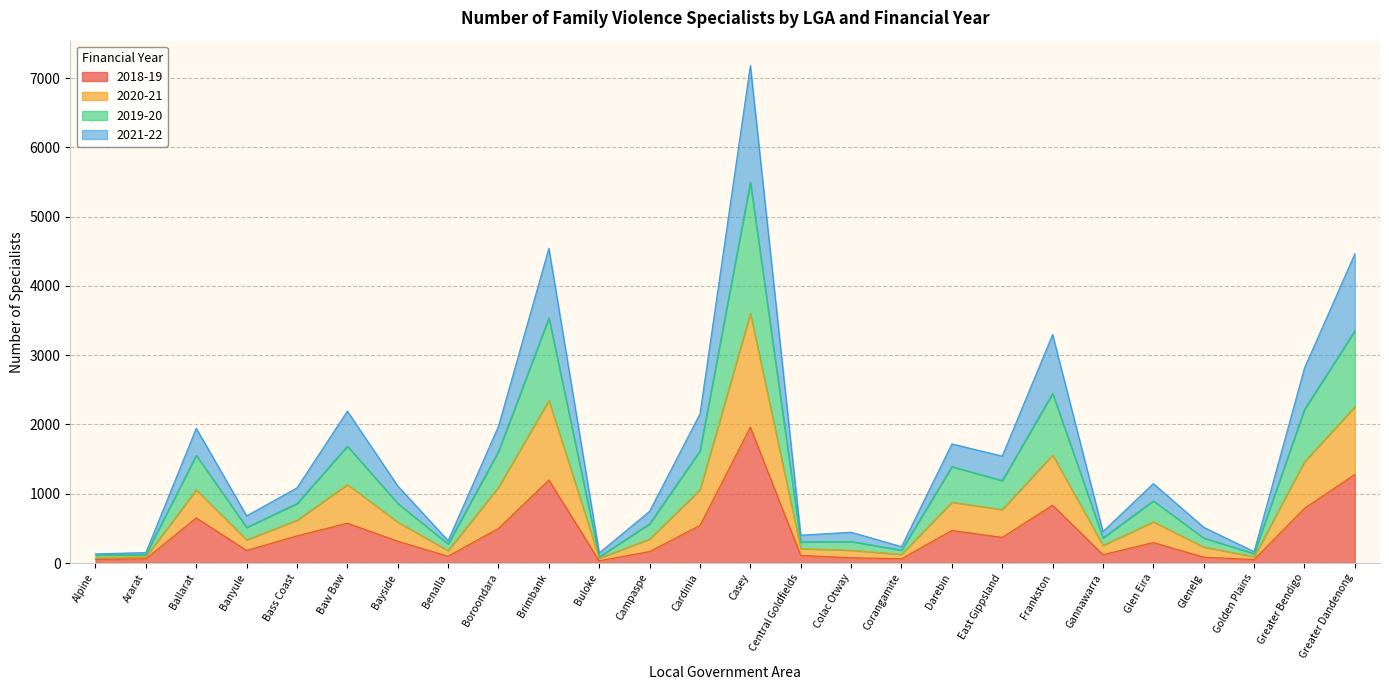

What is the sum of all 2018-19 values?

11268